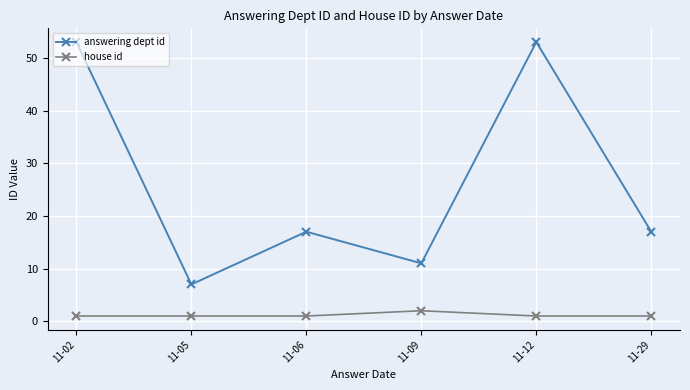

What is the value of the answering dept id point at the 3rd from the left?

17